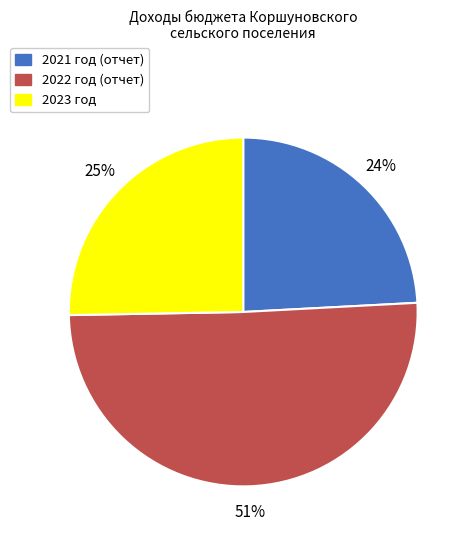

To the nearest percent, what is the average slice percentage?

33%